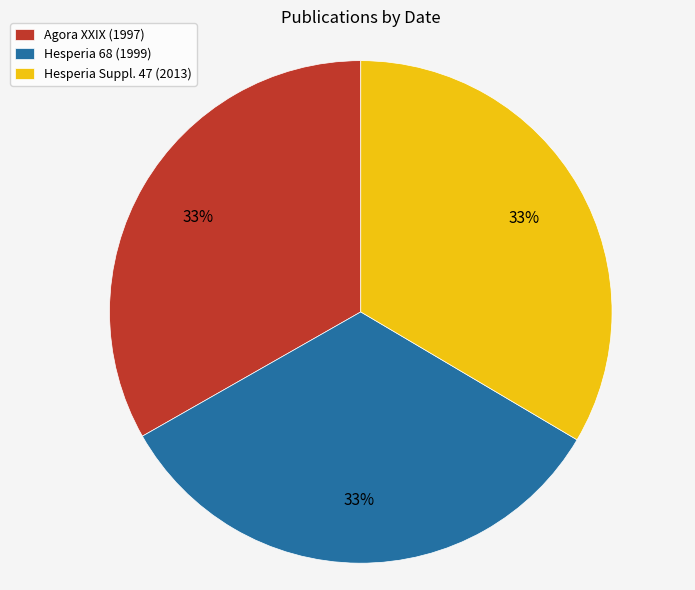

The Hesperia Suppl. 47 (2013) slice represents 20% of the pie. True or false?

False